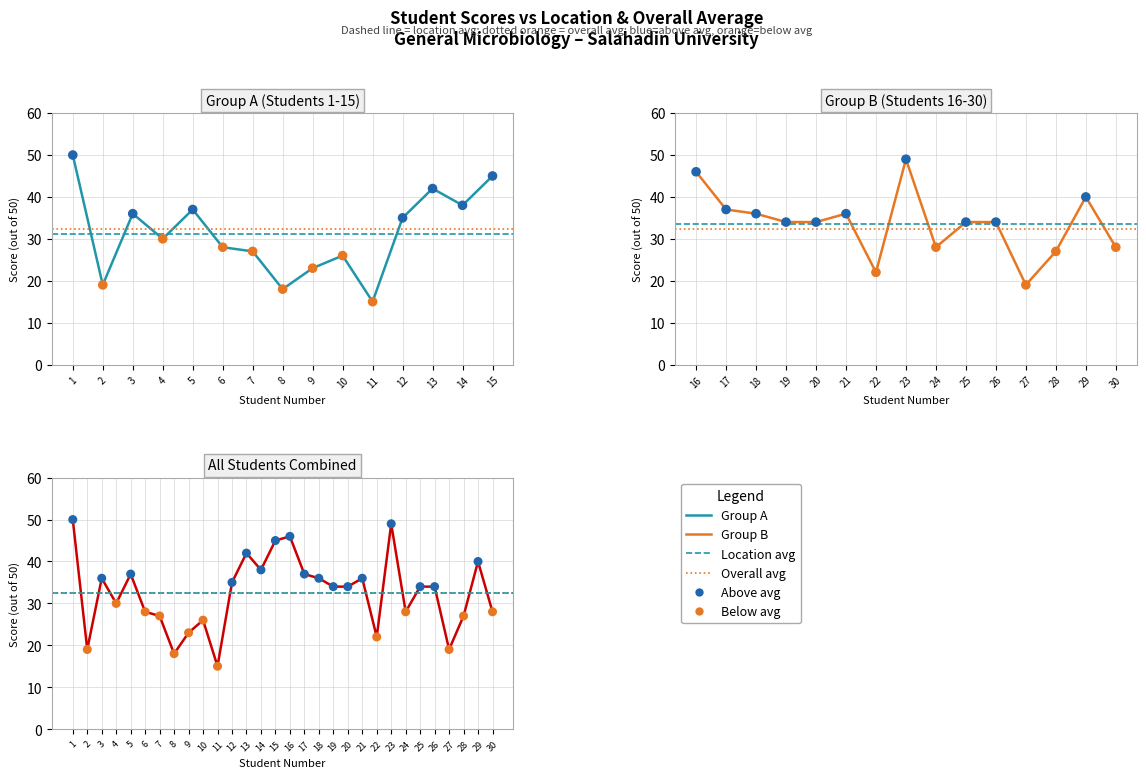

Which has a higher value, 14 or 1?

1